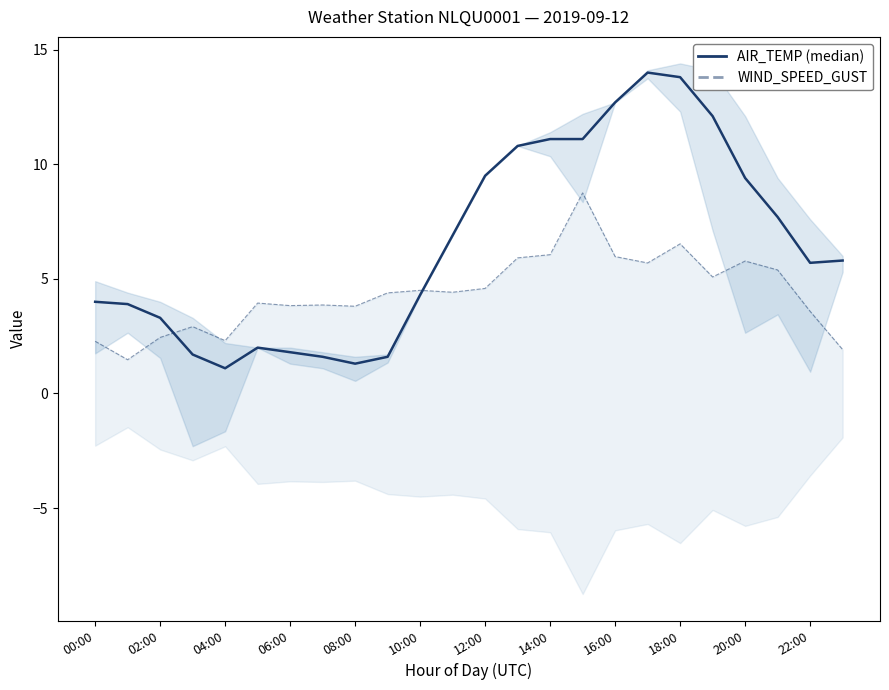

Is this an area chart (filled region under the line)?

No